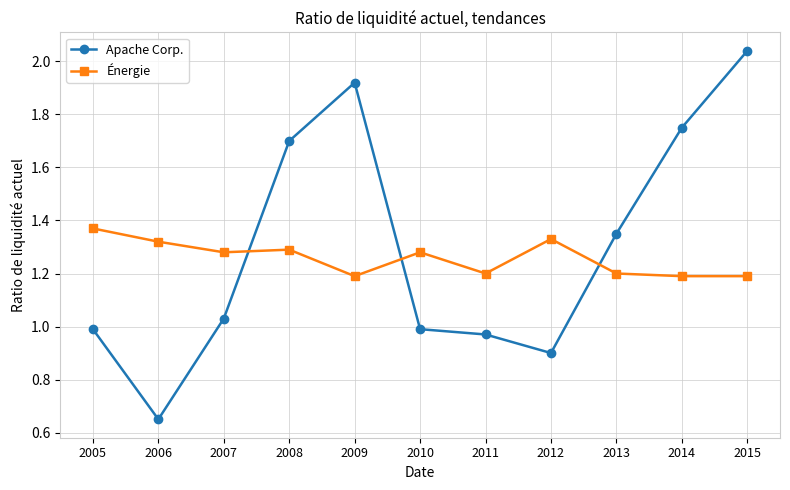

What are all the series names shown in the legend?

Apache Corp., Énergie